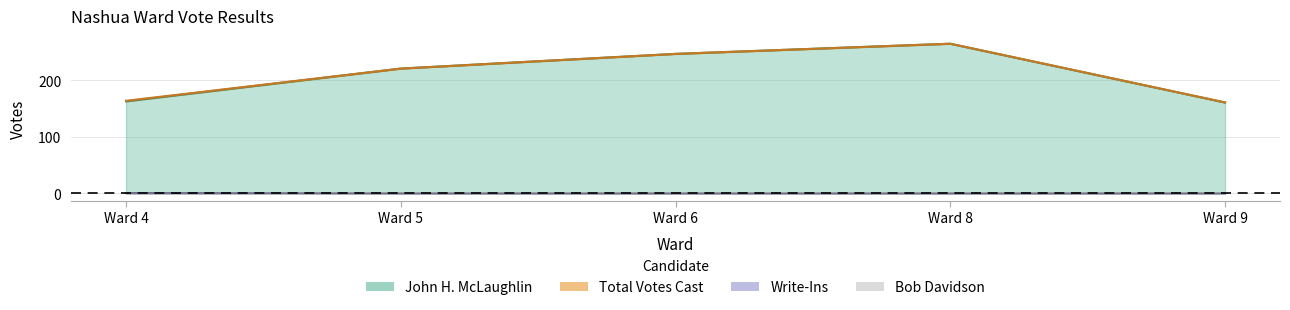

At which label does John H. McLaughlin reach its peak?

Ward 8